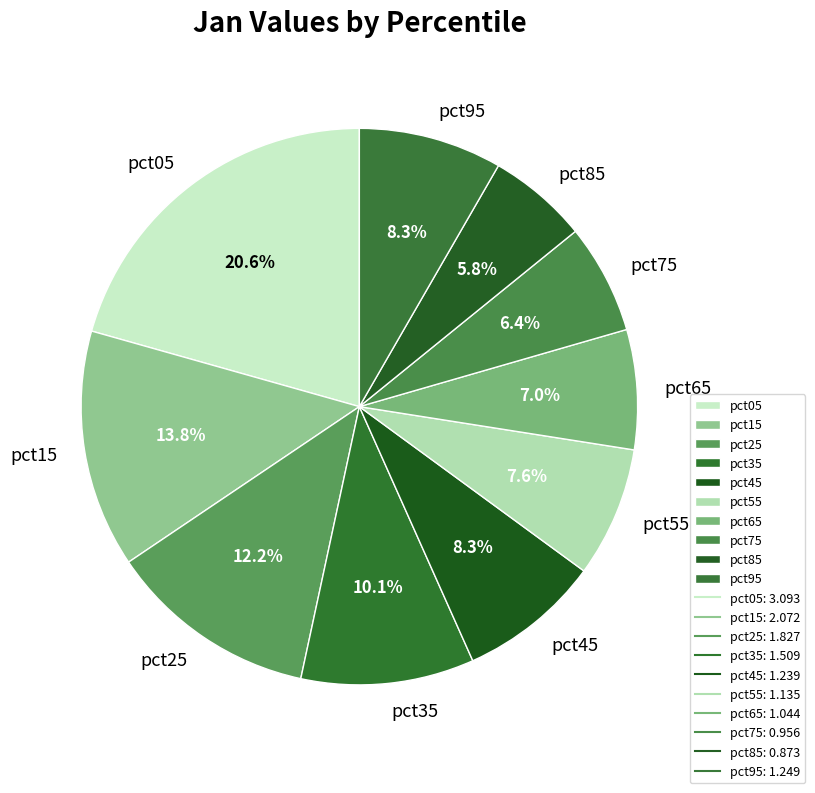

To the nearest percent, what is the average slice percentage?

10%